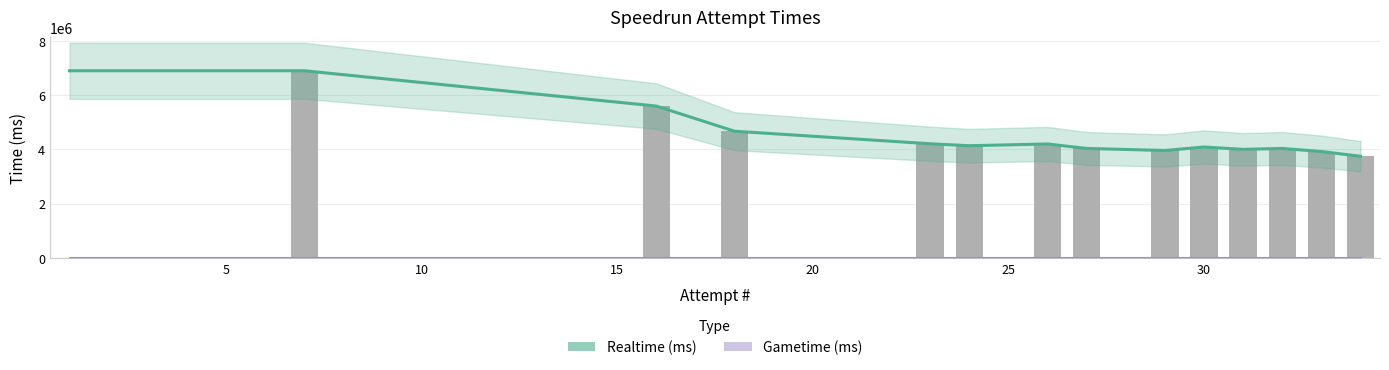

Reading left to right, list all the values displayed in this chart.

Realtime (ms): 6901843.0	6901843.0	6901843.0	6901843.0	6901843.0	6901843.0	6901843.0	6757136.4	6612429.9	6467723.3	6323016.8	6178310.2	6033603.7	5888897.1	5744190.6	5599484.0	5135540.5	4671597.0	4579039.2	4486481.4	4393923.6	4301365.8	4208808.0	4136724.0	4169011.5	4201299.0	4036274.0	3998530.0	3960786.0	4088519.0	4002780.0	4035812.0	3922483.0	3747332.0
Gametime (ms): 0.0	0.0	0.0	0.0	0.0	0.0	0.0	0.0	0.0	0.0	0.0	0.0	0.0	0.0	0.0	0.0	0.0	0.0	0.0	0.0	0.0	0.0	0.0	0.0	0.0	0.0	0.0	0.0	0.0	0.0	0.0	0.0	0.0	0.0